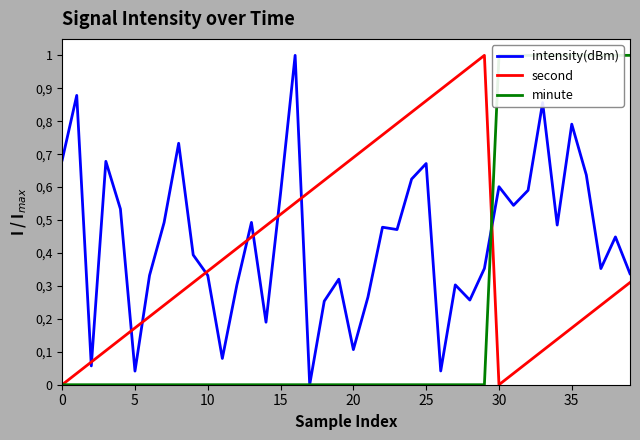

What are all the series names shown in the legend?

intensity(dBm), second, minute